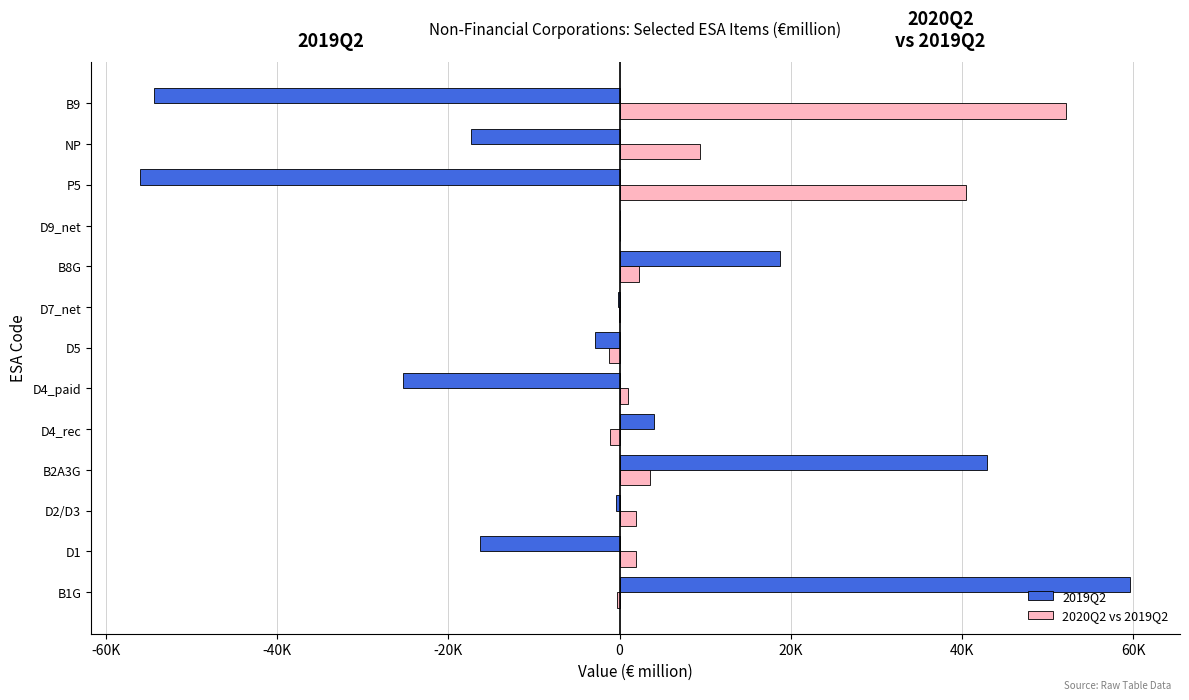

What is the average value of the 2020Q2 vs 2019Q2 series?

8477.7